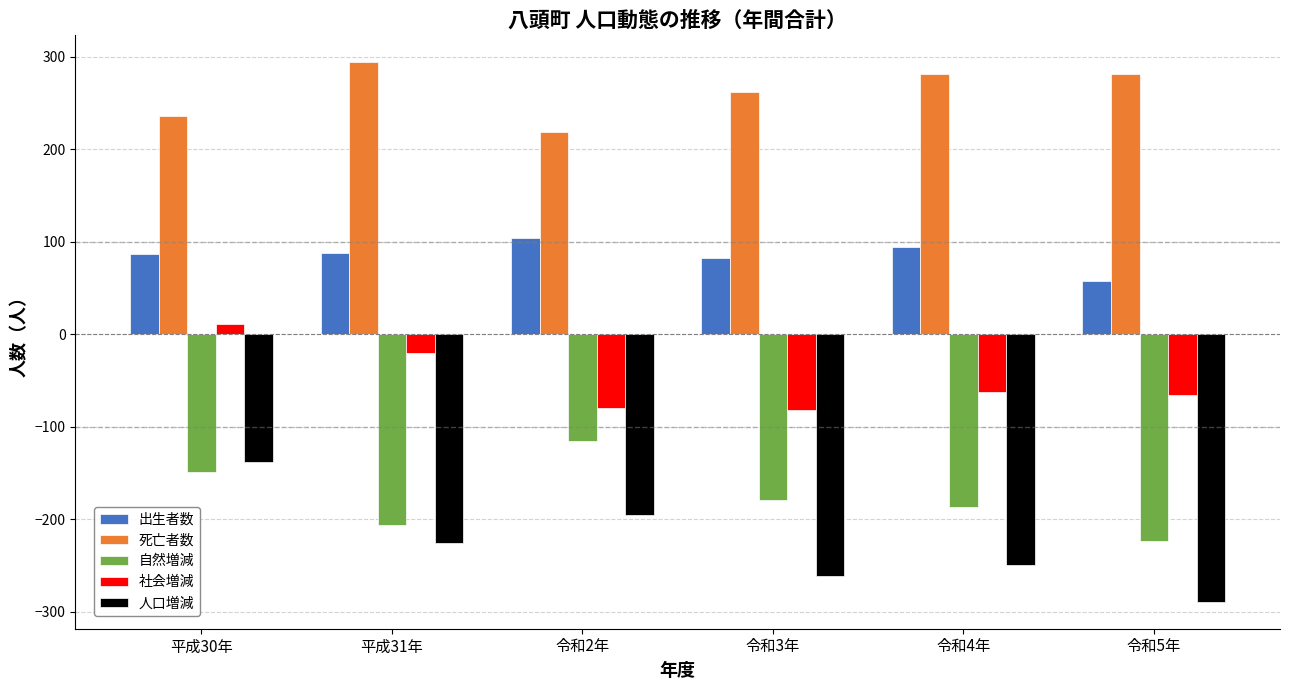

What is the difference between the highest and lowest values at 平成31年?

520